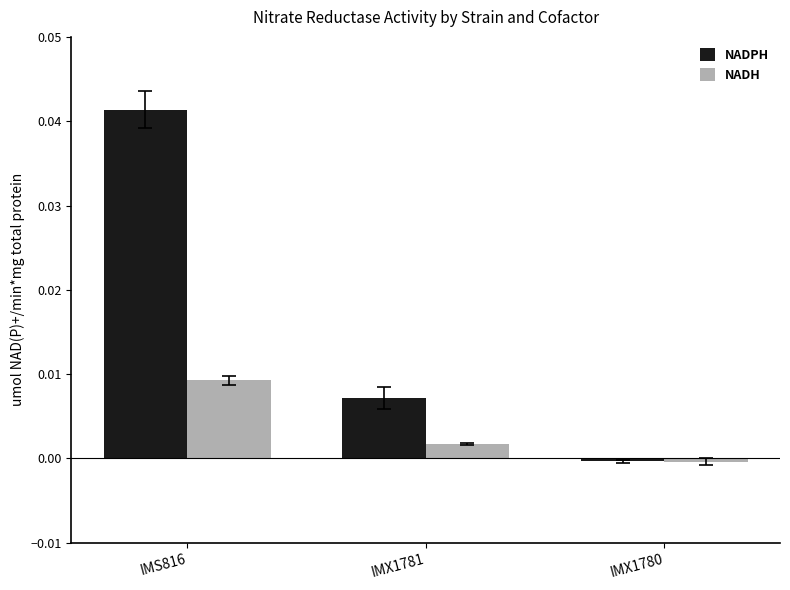

Which label corresponds to the smallest value in the chart?

IMX1780